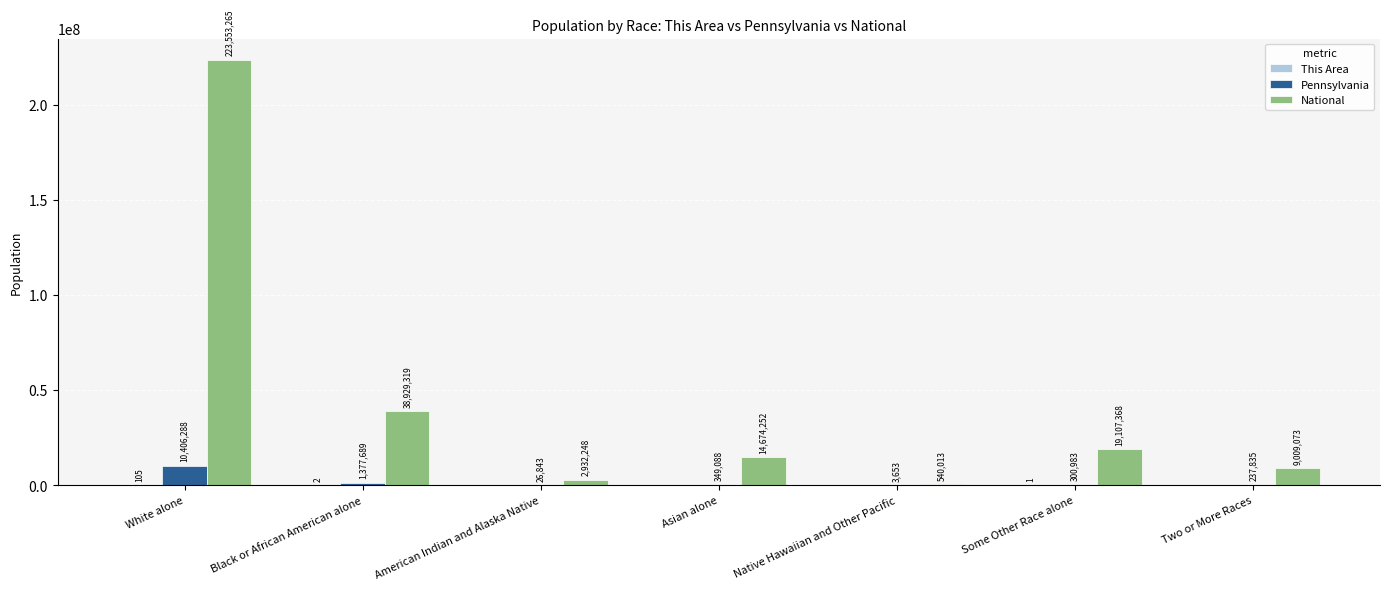

The Pennsylvania series shows 300983 at Some Other Race alone. True or false?

True